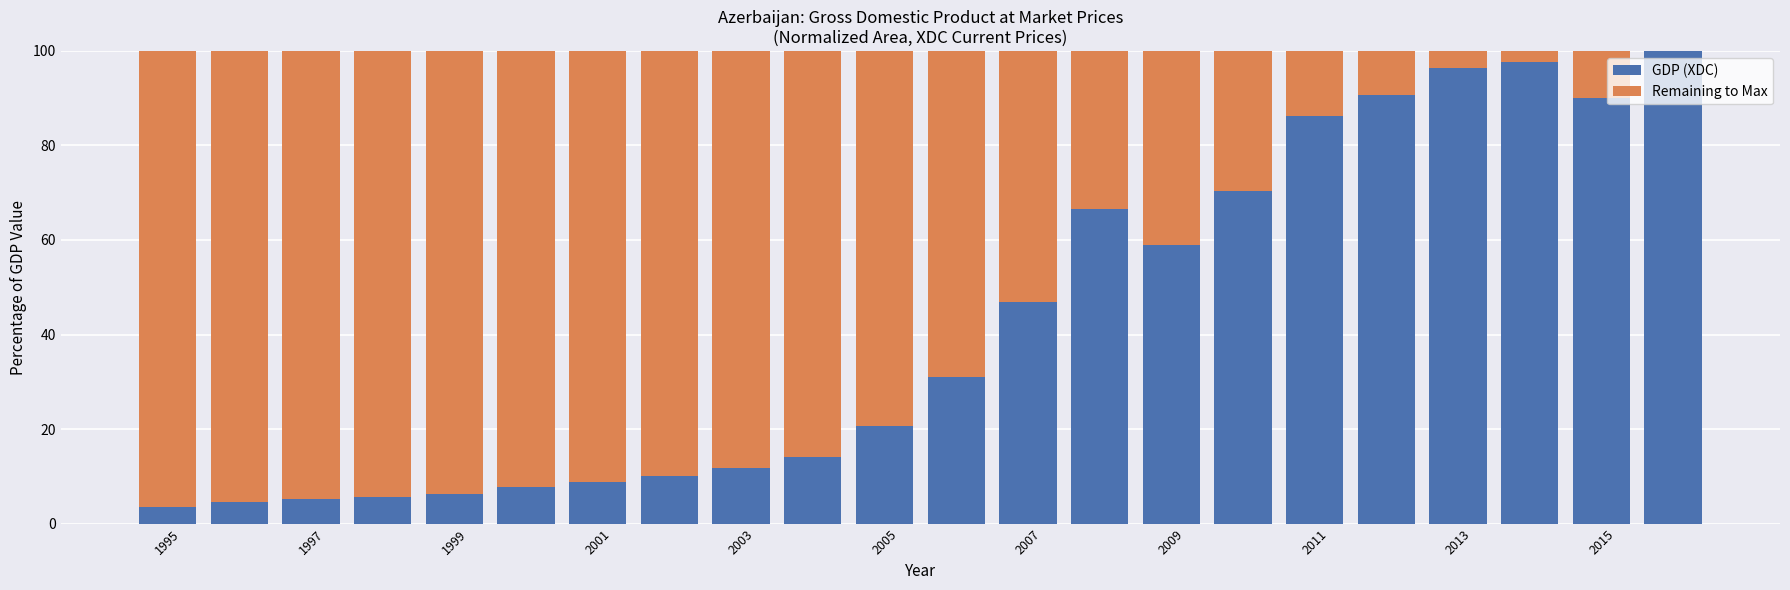

How many values in the GDP (XDC) series exceed 31?

11